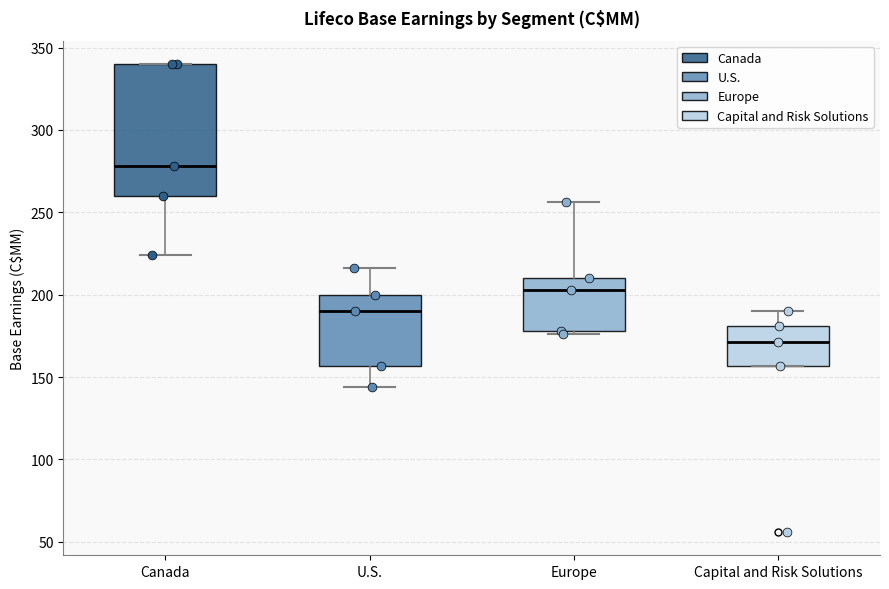

Which box is the tallest, from its lower edge to its upper edge?

Canada